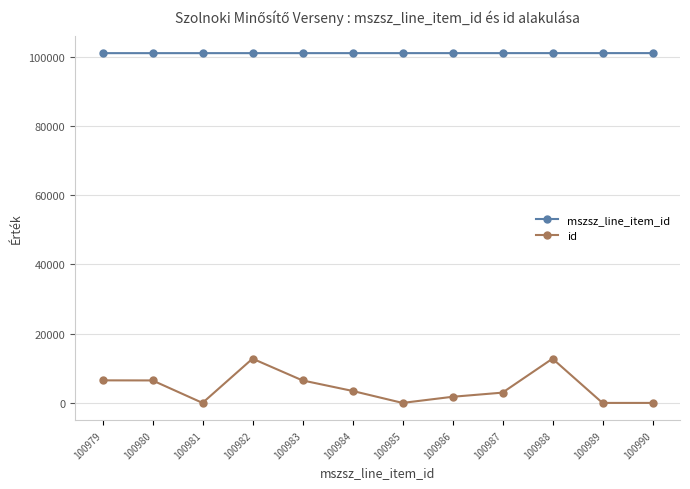

The value of mszsz_line_item_id at 100990 is 100990. True or false?

True